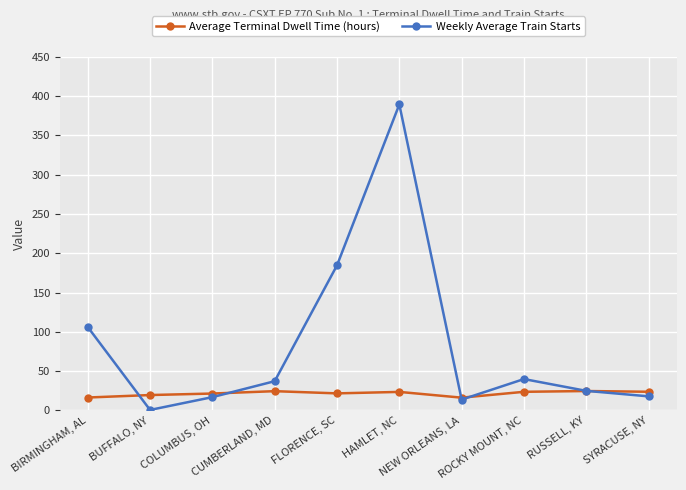

What are all the series names shown in the legend?

Average Terminal Dwell Time (hours), Weekly Average Train Starts